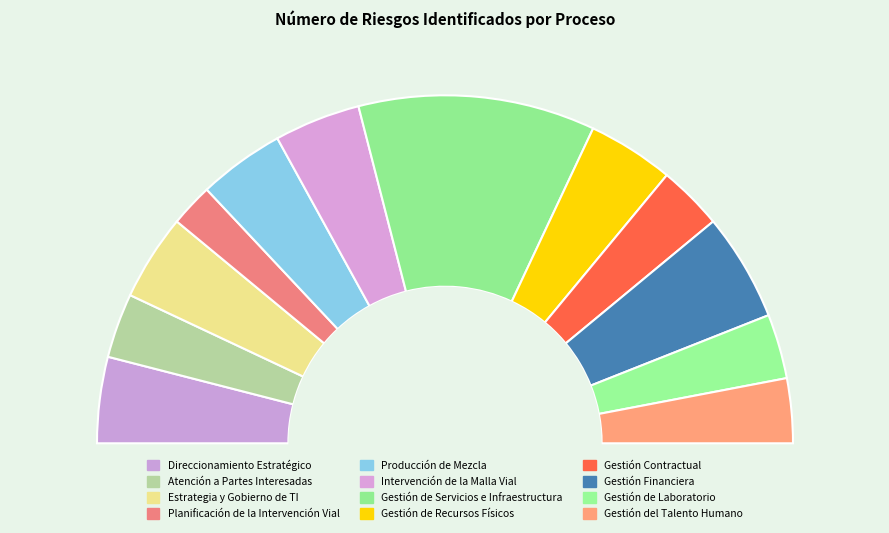

Is Intervención de la Malla Vial the majority of the pie?

No